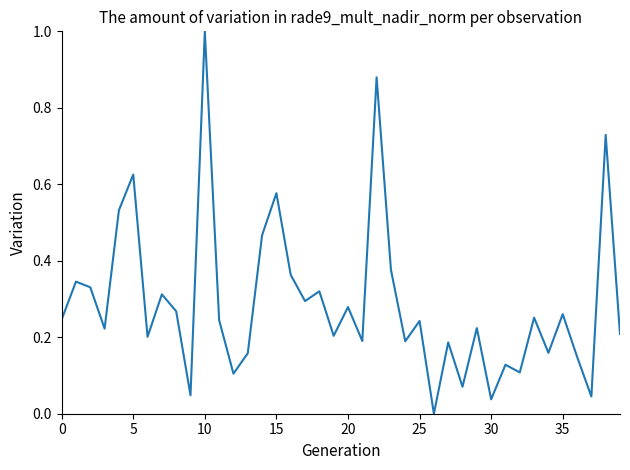

What is the maximum value shown in the chart?

1.0